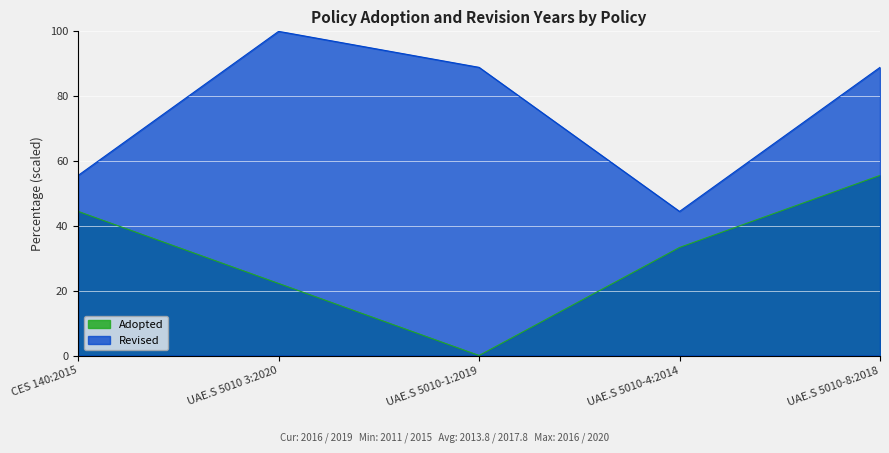

List the labels in order of Adopted value, smallest first.

UAE.S 5010-1:2019, UAE.S 5010 3:2020, UAE.S 5010-4:2014, CES 140:2015, UAE.S 5010-8:2018